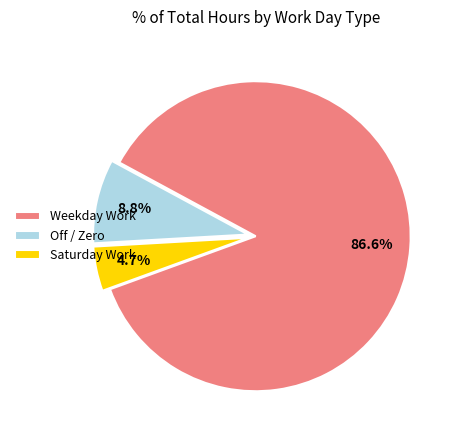

Approximately how many times larger is the value at Weekday Work compared to Off / Zero?

9.8